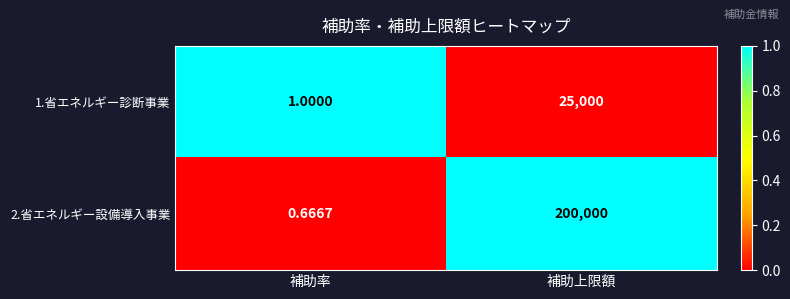

How many distinct data groups are displayed?

2